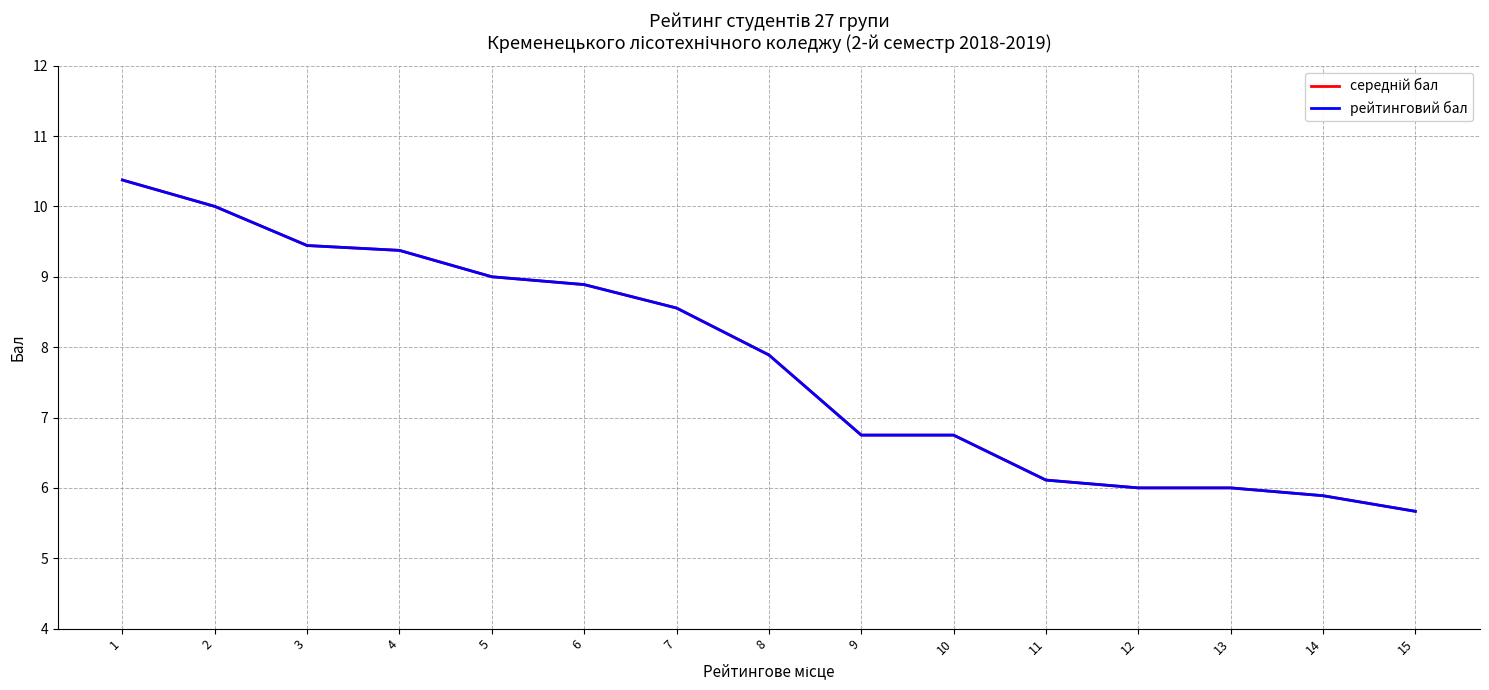

Which label corresponds to the smallest value in the chart?

15